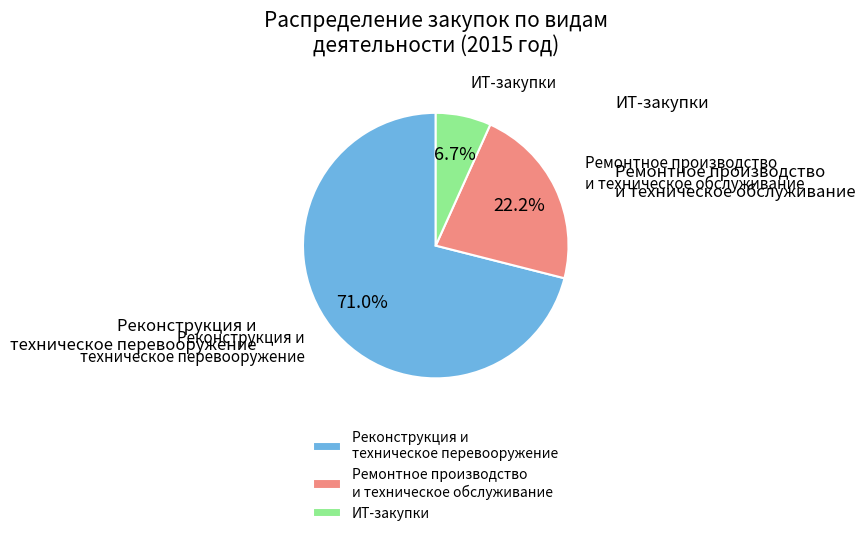

What percentage is the ИТ-закупки slice, to the nearest percent?

7%